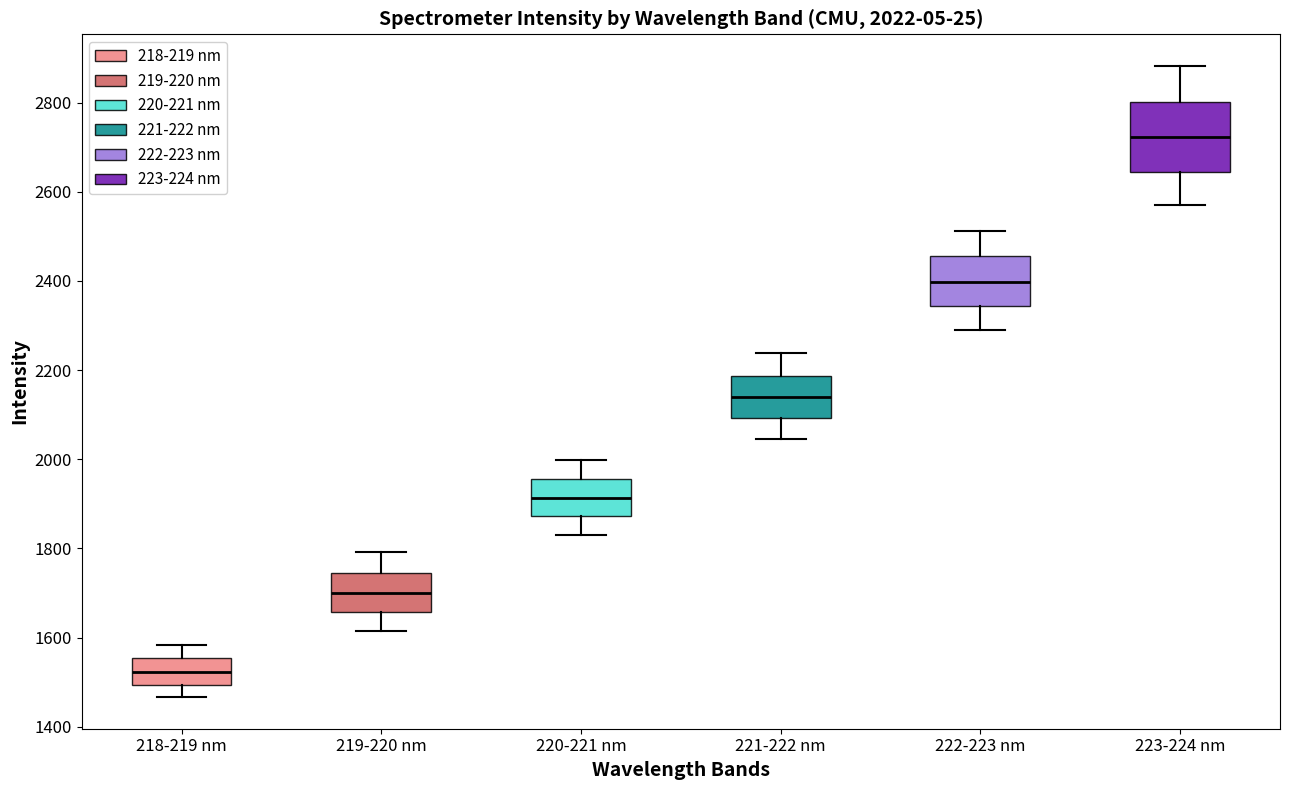

Which box is the tallest, from its lower edge to its upper edge?

223-224 nm